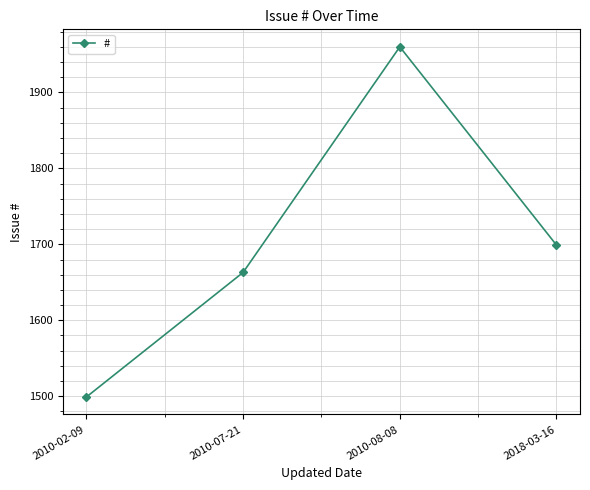

What is the difference between the second highest and second lowest values?

36